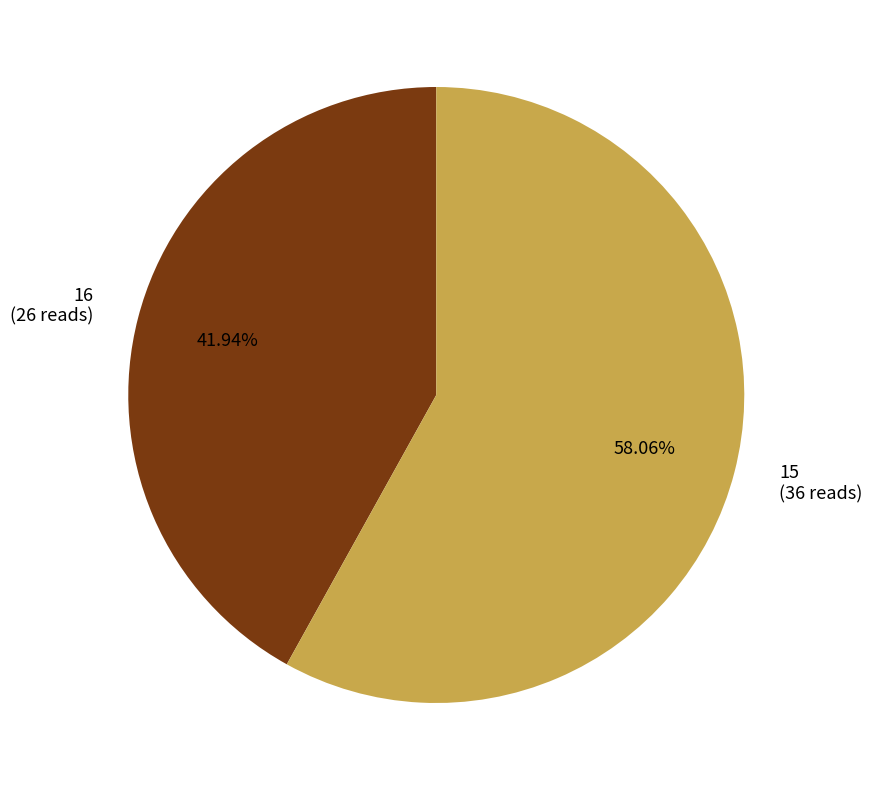

Is the sum of 15 and 16 greater than half?

Yes